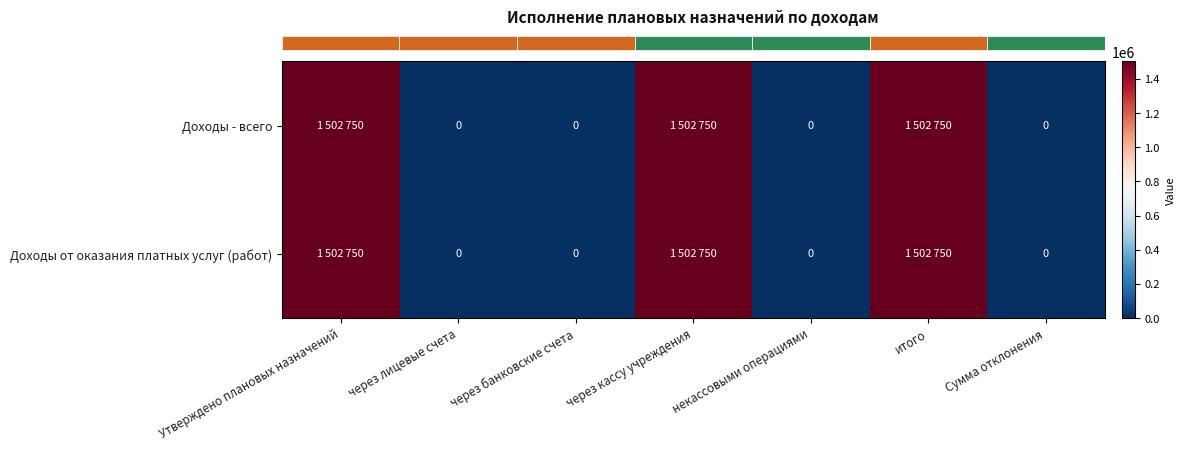

Which series has the widest spread of values?

row_0